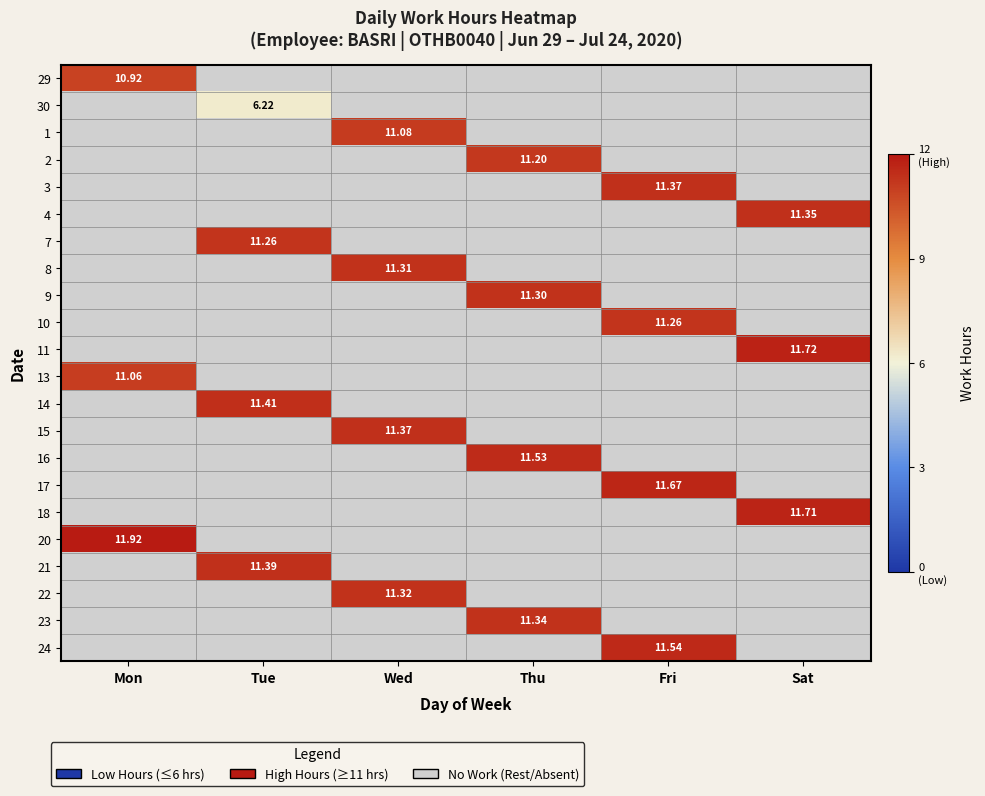

At which category does the chart reach its peak across all series?

Mon